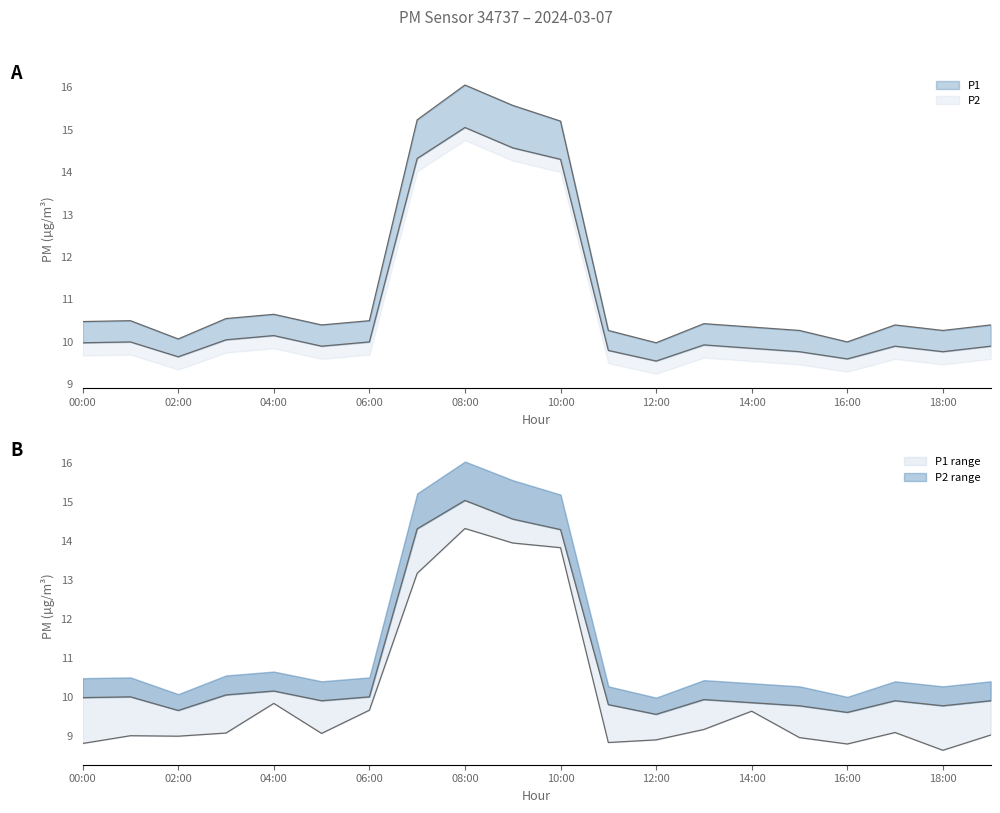

What is the label of the 7th point from the left?

06:00